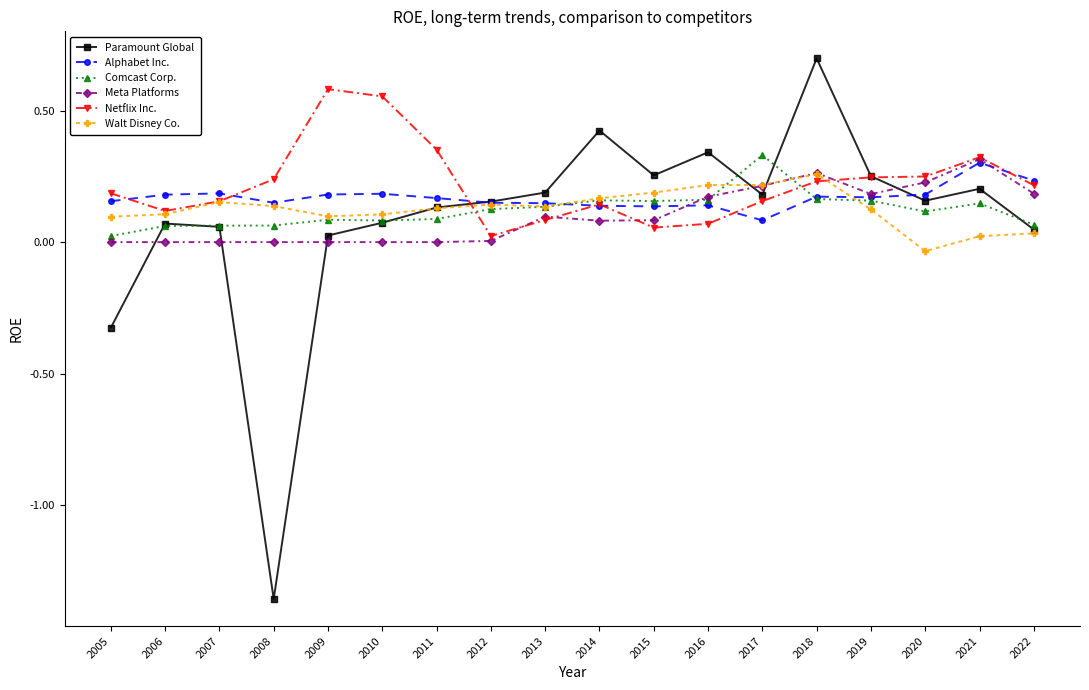

True or false: Netflix Inc. has more than 2 interior local peaks.

True